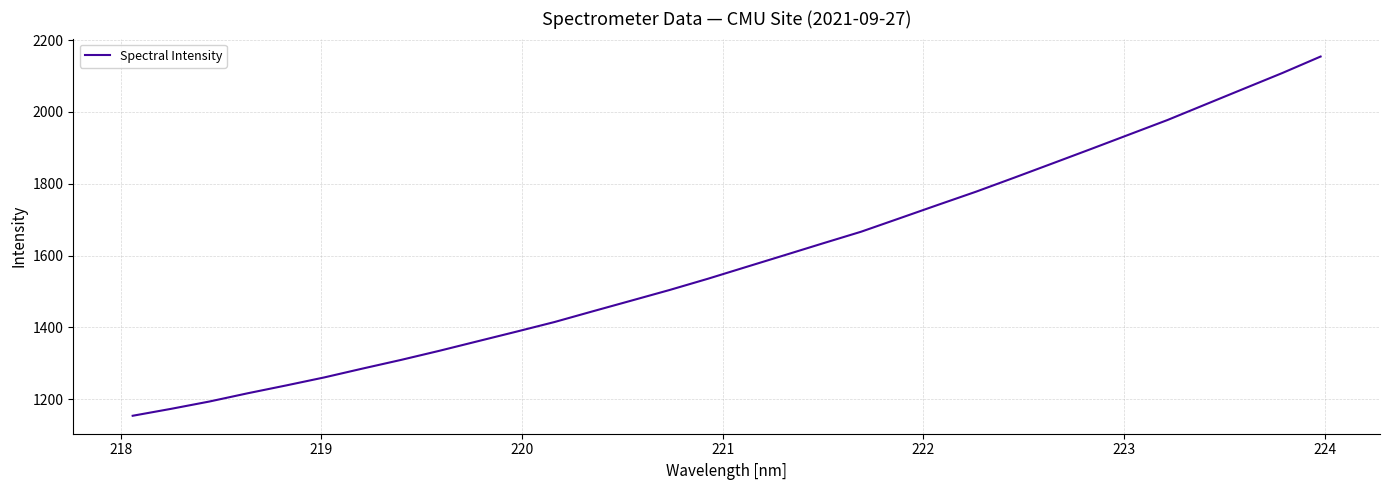

What is the difference between the maximum and minimum values?

1000.3